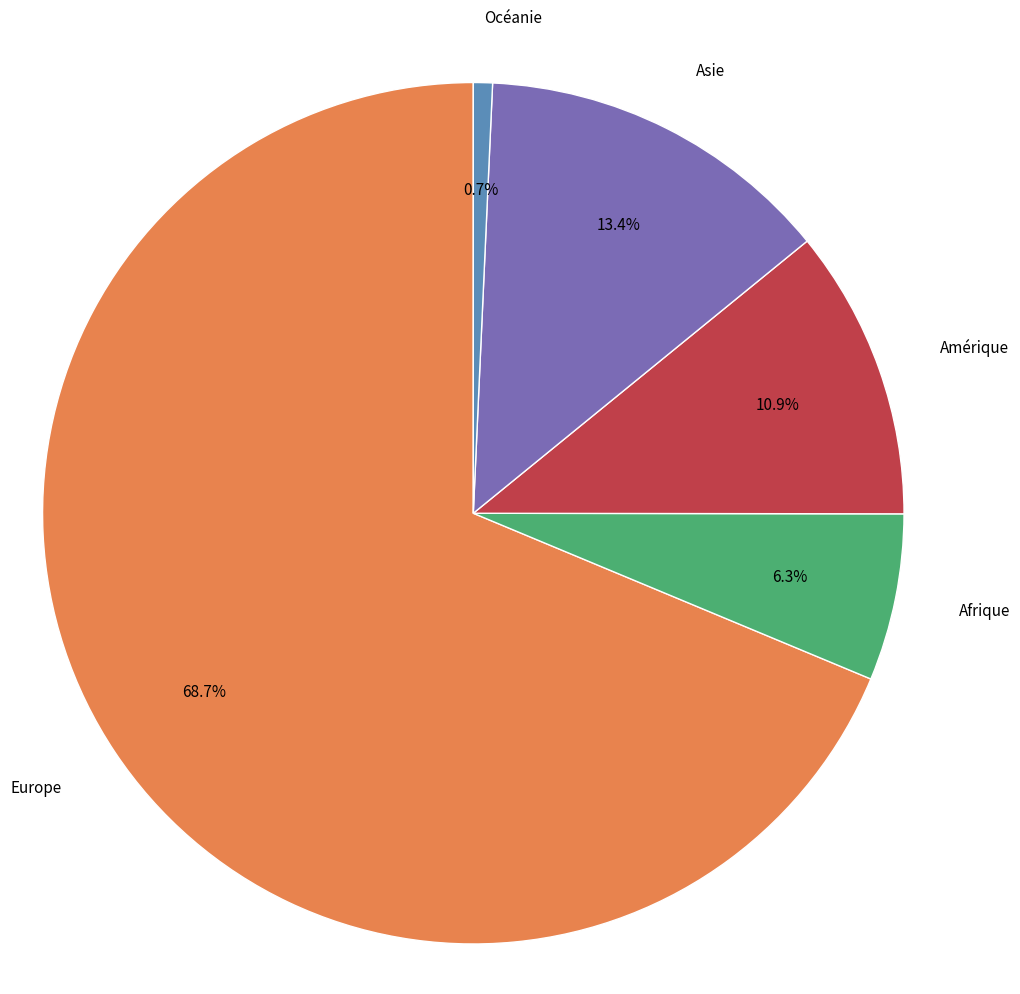

Which category has the biggest portion of the pie?

Europe